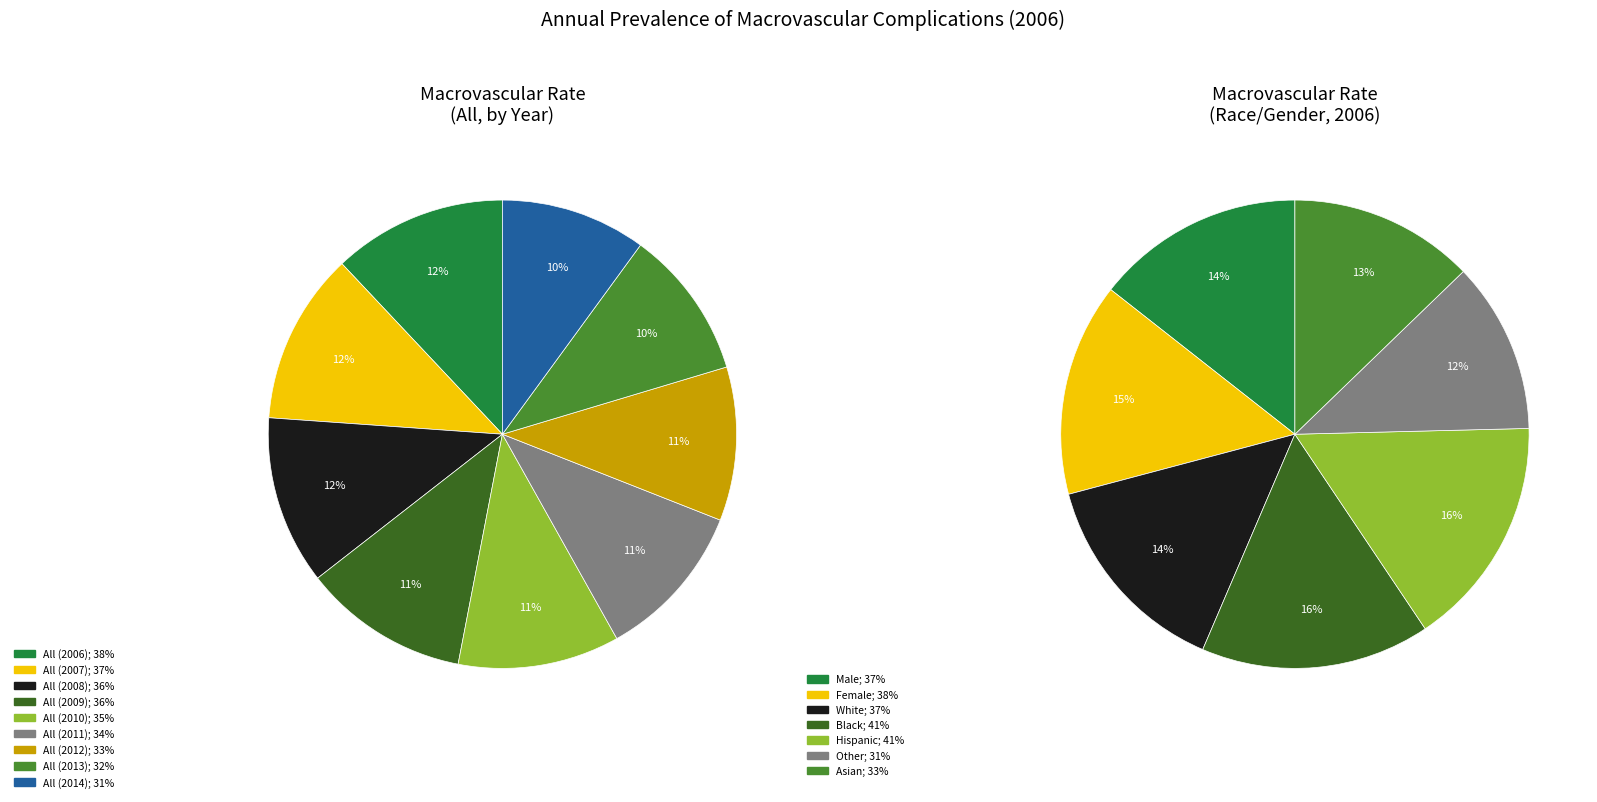

How many slices are in this pie chart?

9